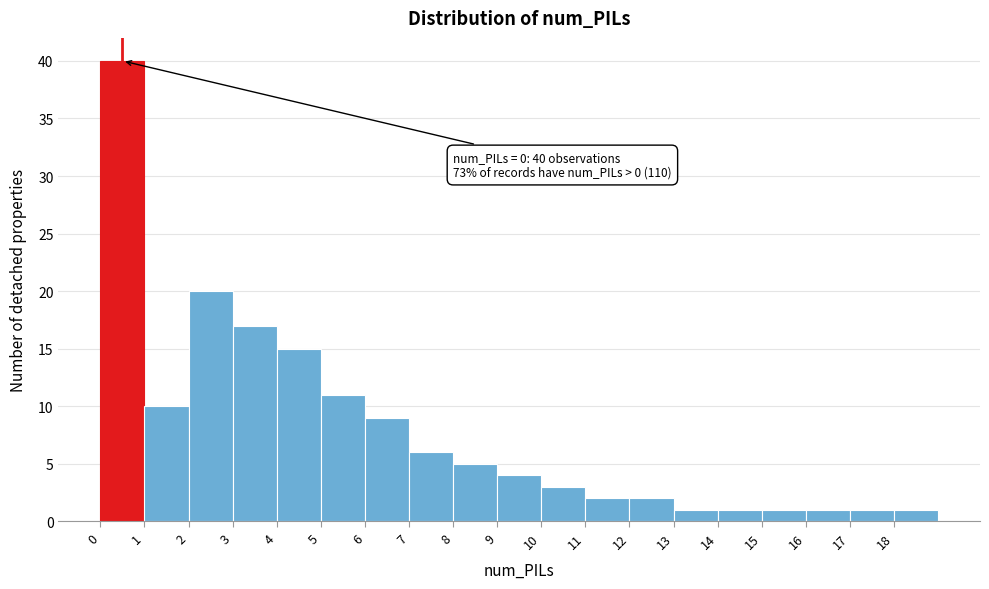

Which range on the x-axis has the tallest bar?

0 to 1